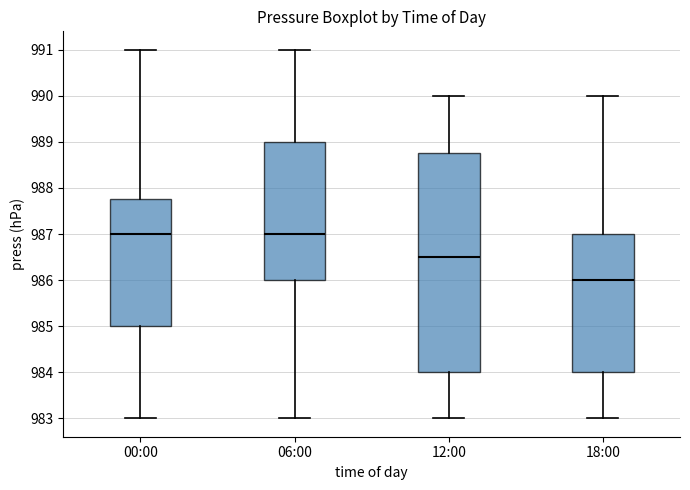

Reading left to right, read every box against the y-axis: the position of its median line, the range the box covers, and the ends of its whiskers. The values are not printed on the chart, so give them approximately, as read against the axis.

00:00: median 987.0, box 985.0 to 987.8, whiskers 983.0 to 991.0
06:00: median 987.0, box 986.0 to 989.0, whiskers 983.0 to 991.0
12:00: median 986.5, box 984.0 to 988.8, whiskers 983.0 to 990.0
18:00: median 986.0, box 984.0 to 987.0, whiskers 983.0 to 990.0